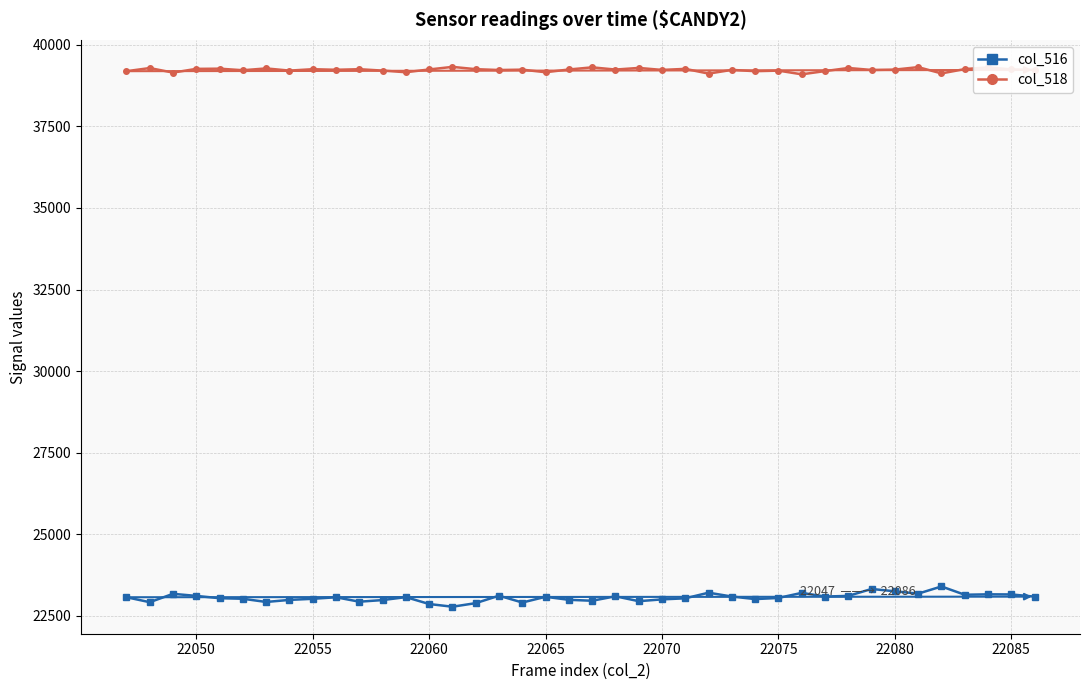

How many data points does each series have?

40